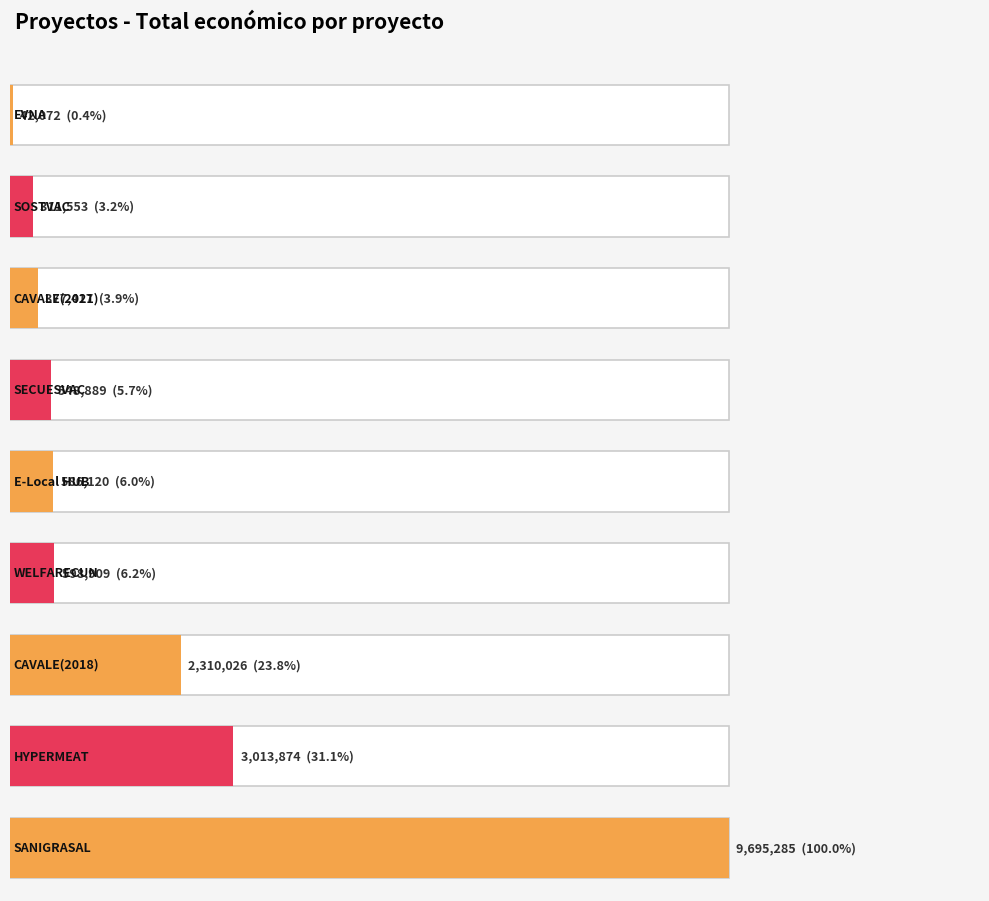

Does the chart contain any negative values?

No